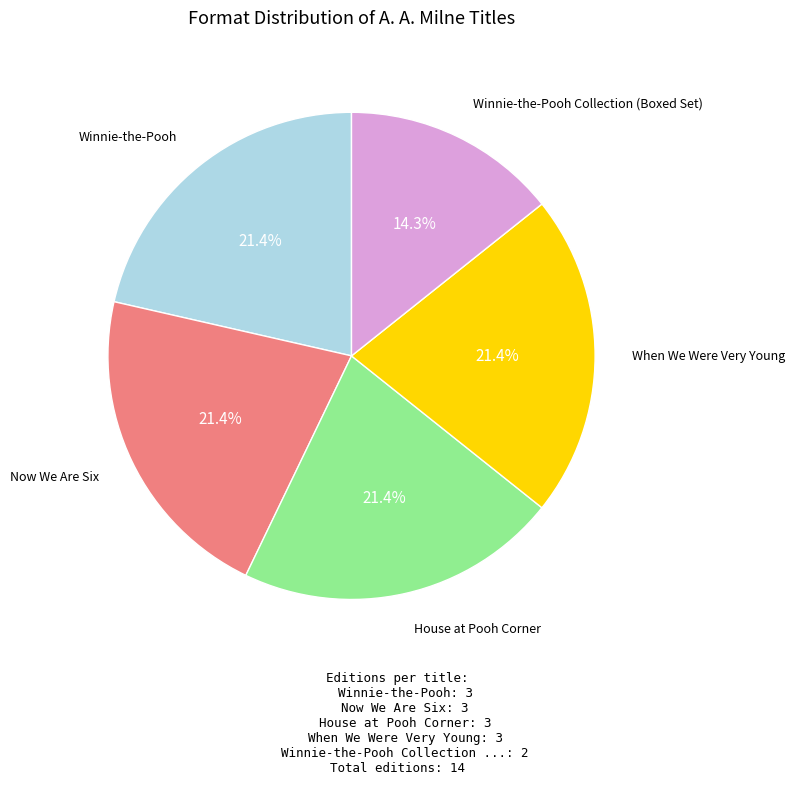

Does any single category account for the majority?

No